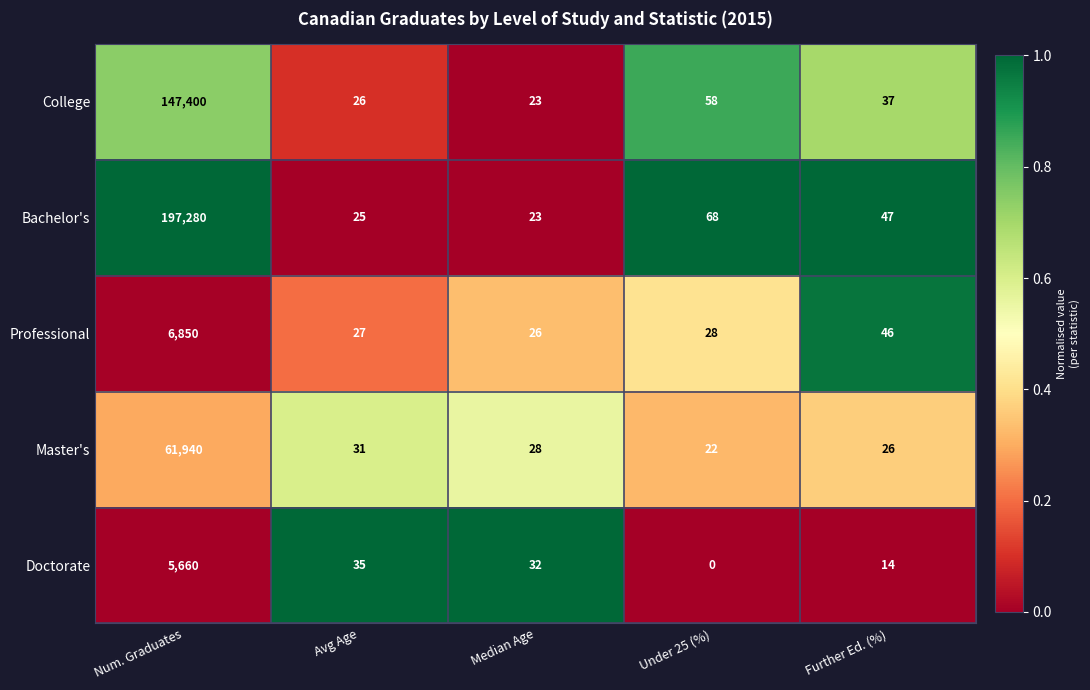

True or false: College has a value of 90 at Under 25 (%).

False